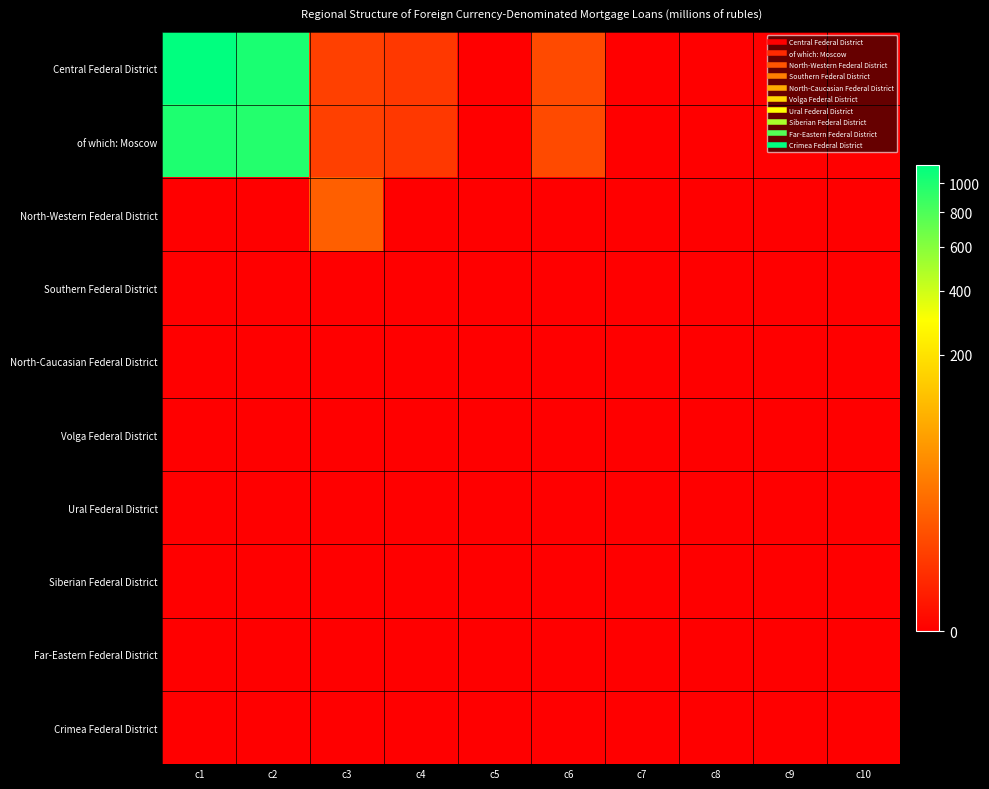

Reading left to right, transcribe all the data shown in this chart.

Central Federal District: c1=1143	c2=1021	c3=3	c4=2	c5=0	c6=5	c7=0	c8=0	c9=0	c10=0
of which: Moscow: c1=999	c2=969	c3=3	c4=2	c5=0	c6=5	c7=0	c8=0	c9=0	c10=0
North-Western Federal District: c1=0	c2=0	c3=11	c4=0	c5=0	c6=0	c7=0	c8=0	c9=0	c10=0
Southern Federal District: c1=0	c2=0	c3=0	c4=0	c5=0	c6=0	c7=0	c8=0	c9=0	c10=0
North-Caucasian Federal District: c1=0	c2=0	c3=0	c4=0	c5=0	c6=0	c7=0	c8=0	c9=0	c10=0
Volga Federal District: c1=0	c2=0	c3=0	c4=0	c5=0	c6=0	c7=0	c8=0	c9=0	c10=0
Ural Federal District: c1=0	c2=0	c3=0	c4=0	c5=0	c6=0	c7=0	c8=0	c9=0	c10=0
Siberian Federal District: c1=0	c2=0	c3=0	c4=0	c5=0	c6=0	c7=0	c8=0	c9=0	c10=0
Far-Eastern Federal District: c1=0	c2=0	c3=0	c4=0	c5=0	c6=0	c7=0	c8=0	c9=0	c10=0
Crimea Federal District: c1=0	c2=0	c3=0	c4=0	c5=0	c6=0	c7=0	c8=0	c9=0	c10=0